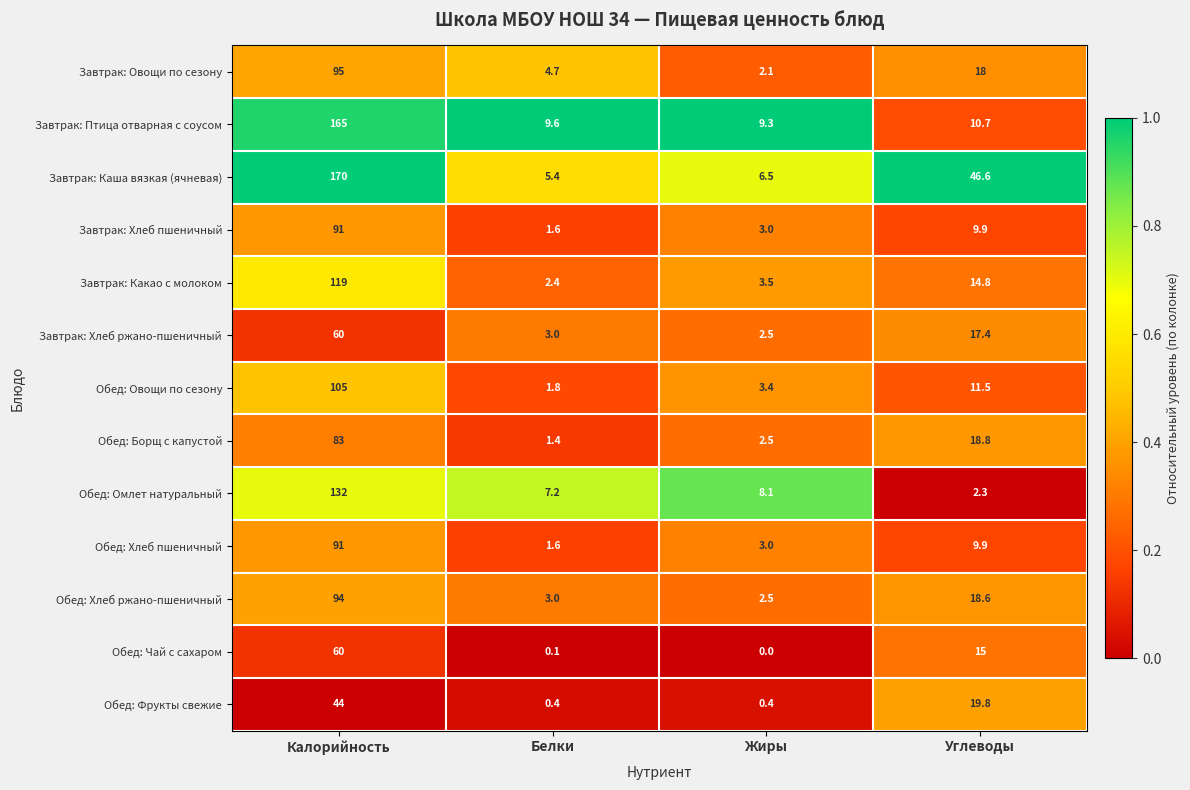

What is the maximum value for Обед: Фрукты свежие?

44.0